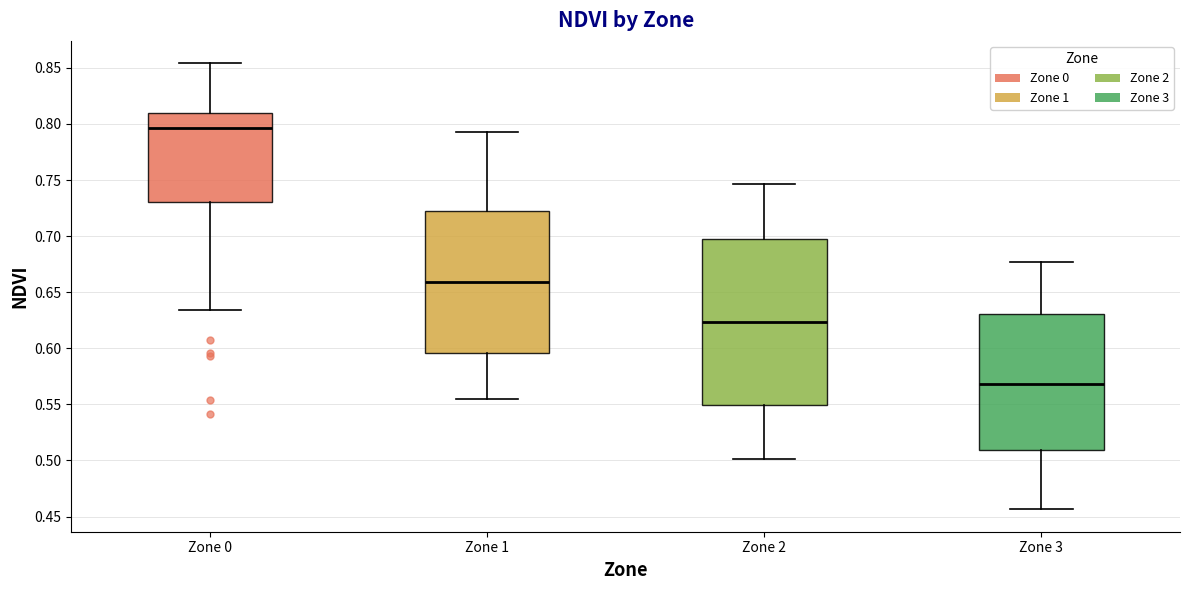

Where does the lower whisker of the box for Zone 0 end on the y-axis? The values are not printed on the chart, so give them approximately, as read against the axis.

0.635